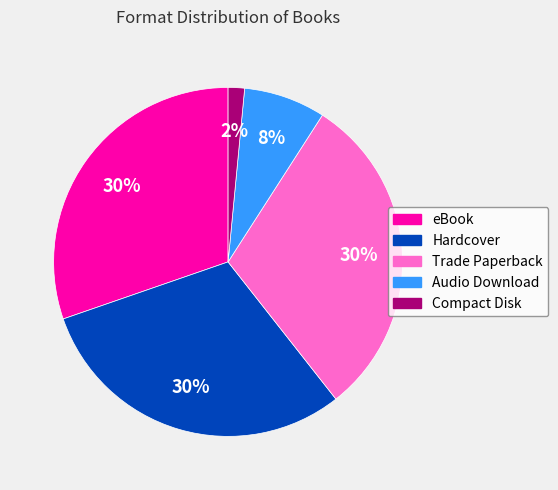

What is the smallest slice in the pie chart?

Compact Disk